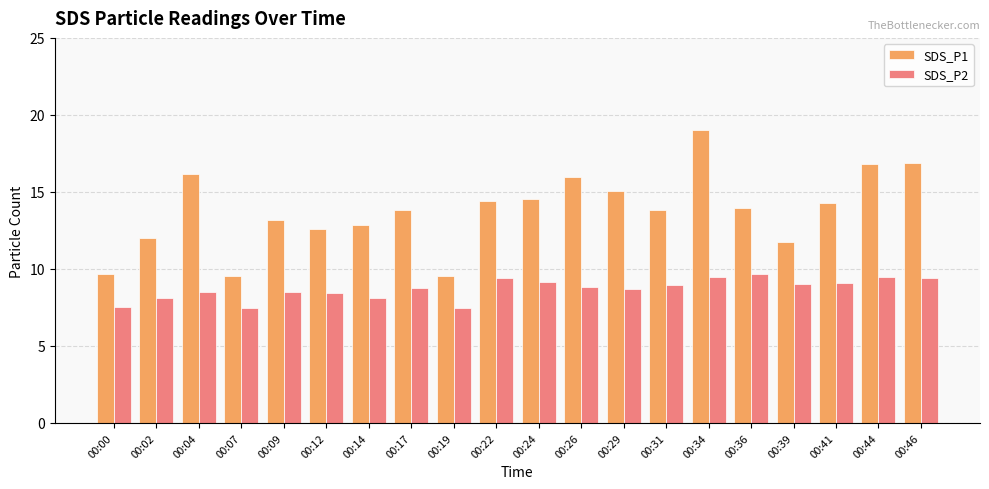

How many bars are there in total?

40